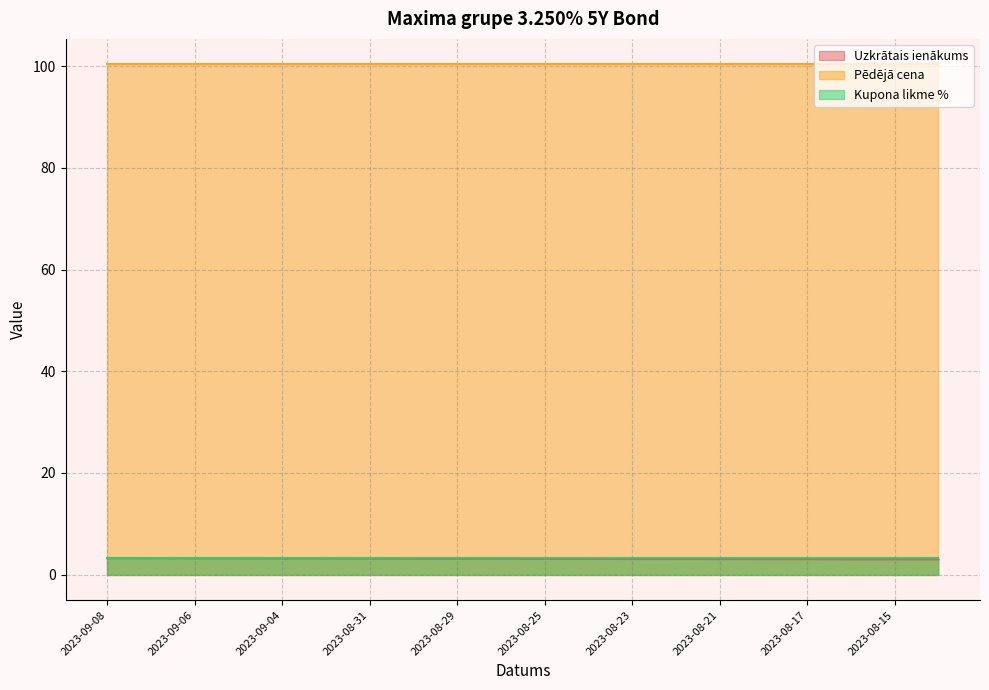

True or false: Uzkrātais ienākums and Pēdējā cena intersect in this chart.

False